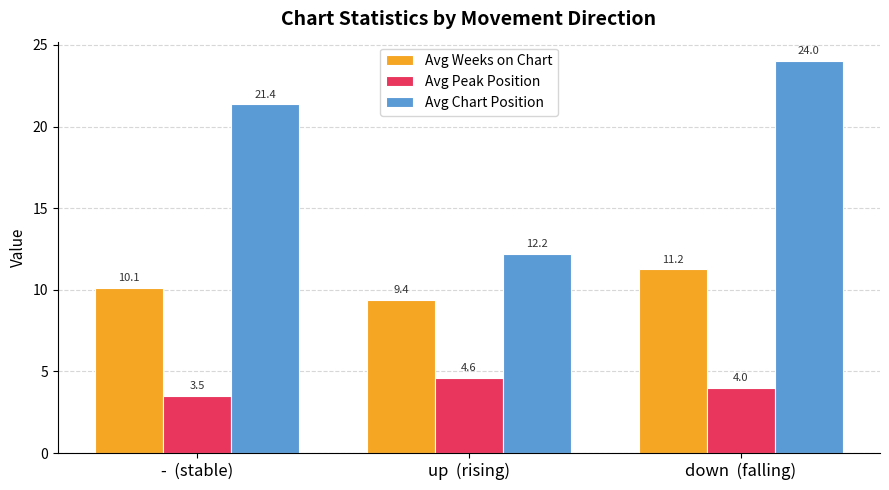

Which series changed the most between up  (rising) and down  (falling)?

Avg Chart Position